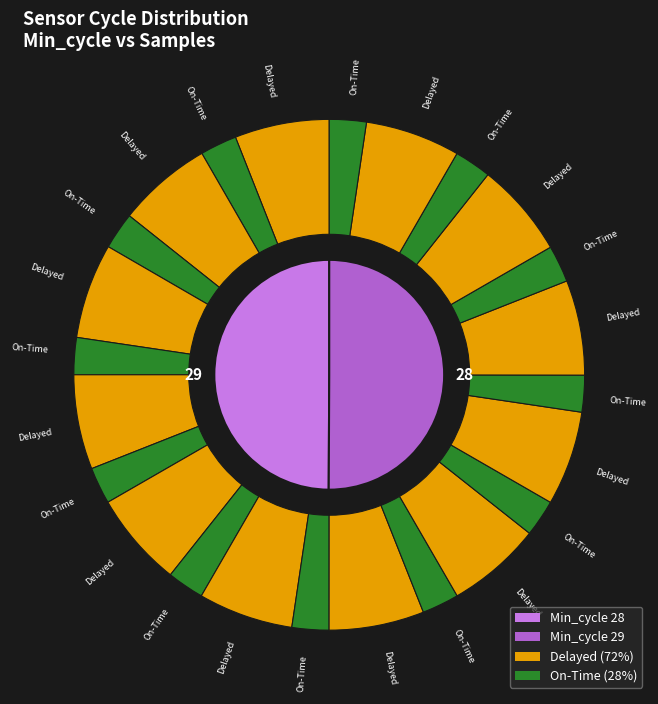

Which has a higher value, 28 or 29?

29